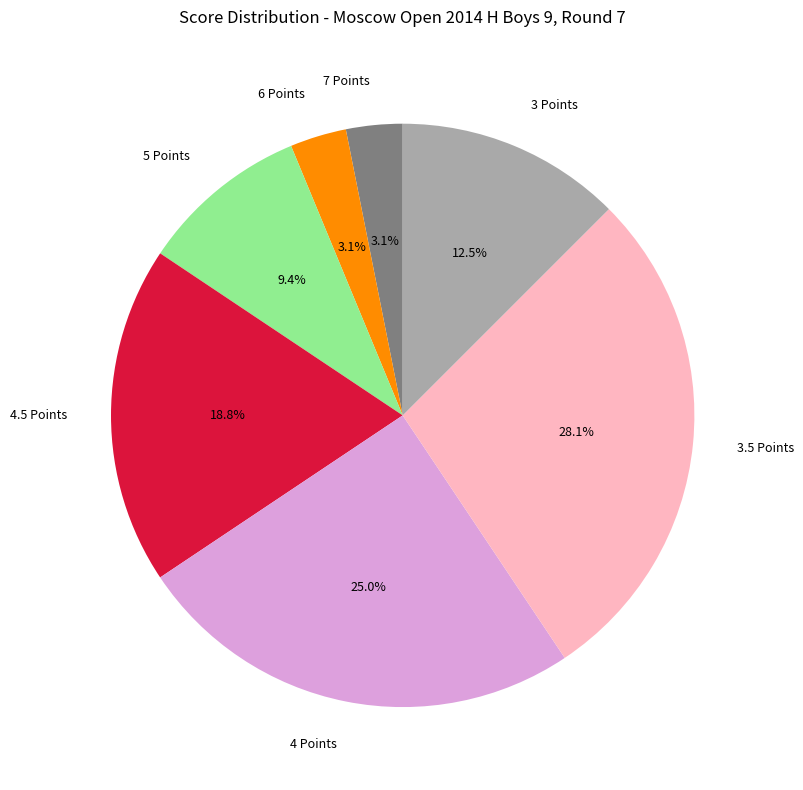

Which slice is the largest?

3.5 Points